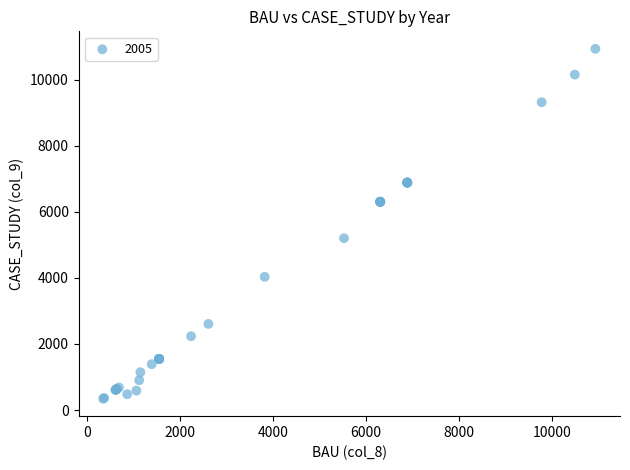

What Y value in the scatter plot is closest to 5636?

5198.3